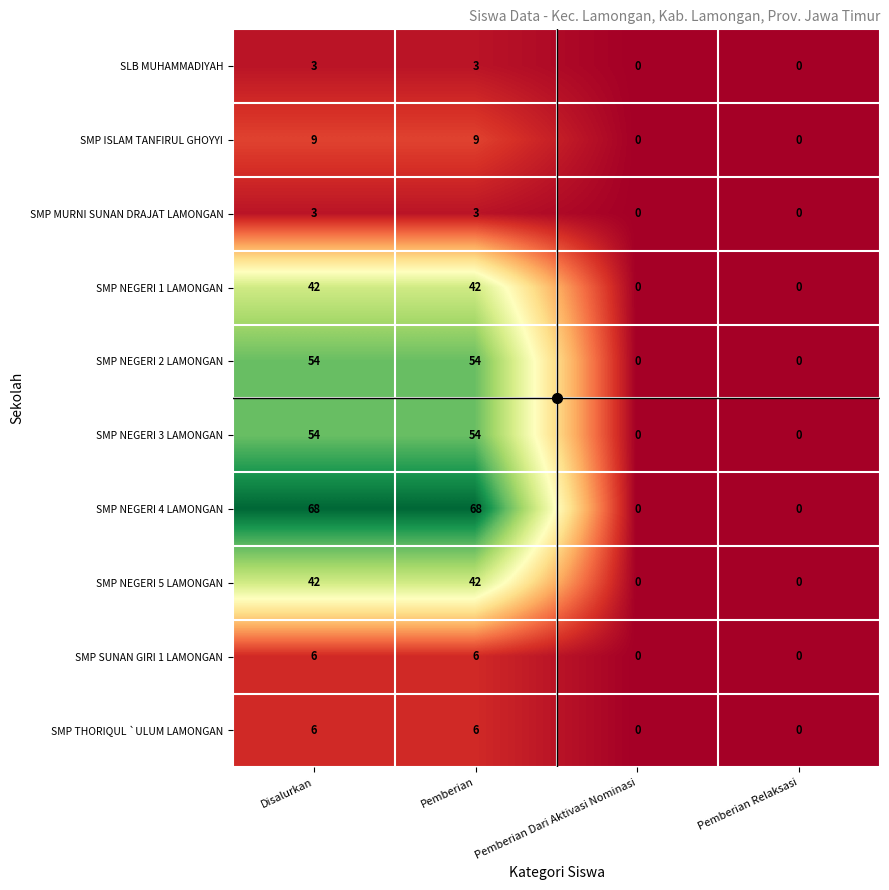

Is the value of SMP NEGERI 4 LAMONGAN at Pemberian greater than the value of SMP SUNAN GIRI 1 LAMONGAN at Pemberian Dari Aktivasi Nominasi?

Yes